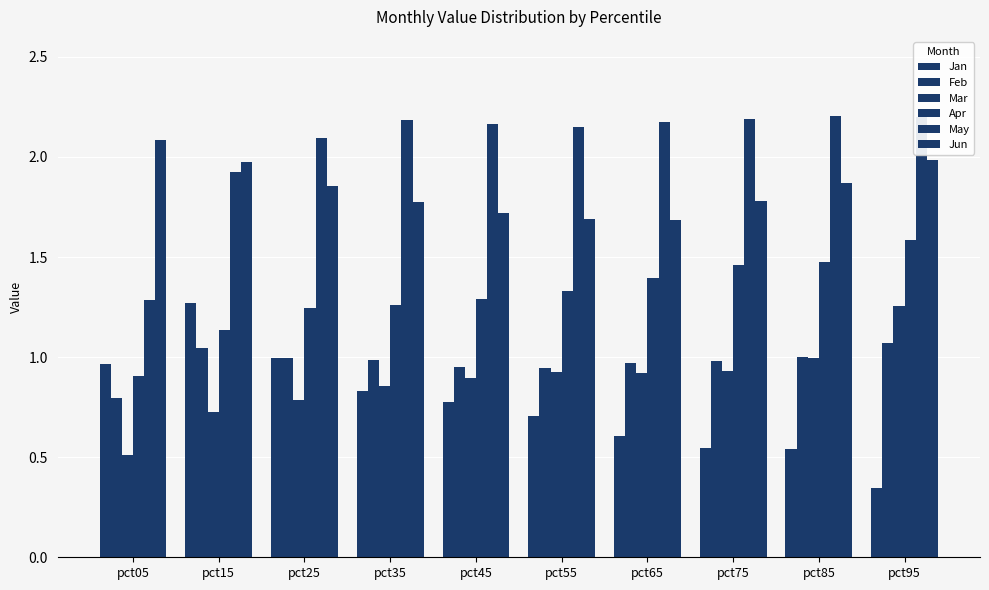

Reading left to right, list all the values displayed in this chart.

Jan: 1.0	1.3	1.0	0.8	0.8	0.7	0.6	0.5	0.5	0.3
Feb: 0.8	1.0	1.0	1.0	1.0	0.9	1.0	1.0	1.0	1.1
Mar: 0.5	0.7	0.8	0.9	0.9	0.9	0.9	0.9	1.0	1.3
Apr: 0.9	1.1	1.2	1.3	1.3	1.3	1.4	1.5	1.5	1.6
May: 1.3	1.9	2.1	2.2	2.2	2.2	2.2	2.2	2.2	2.2
Jun: 2.1	2.0	1.9	1.8	1.7	1.7	1.7	1.8	1.9	2.0